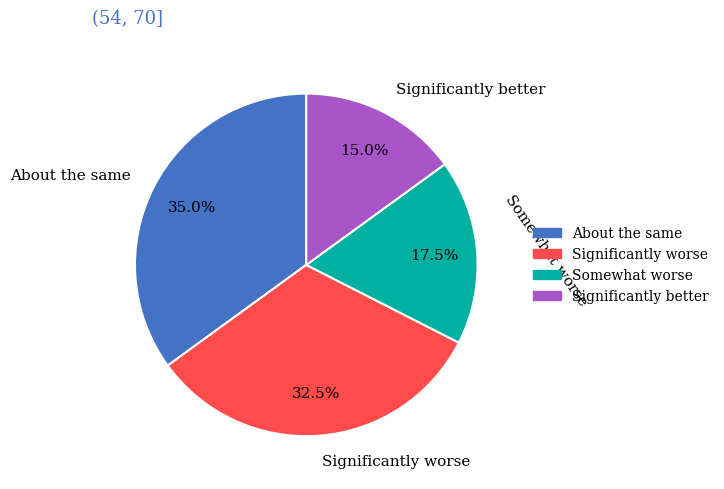

Is Somewhat worse the majority of the pie?

No